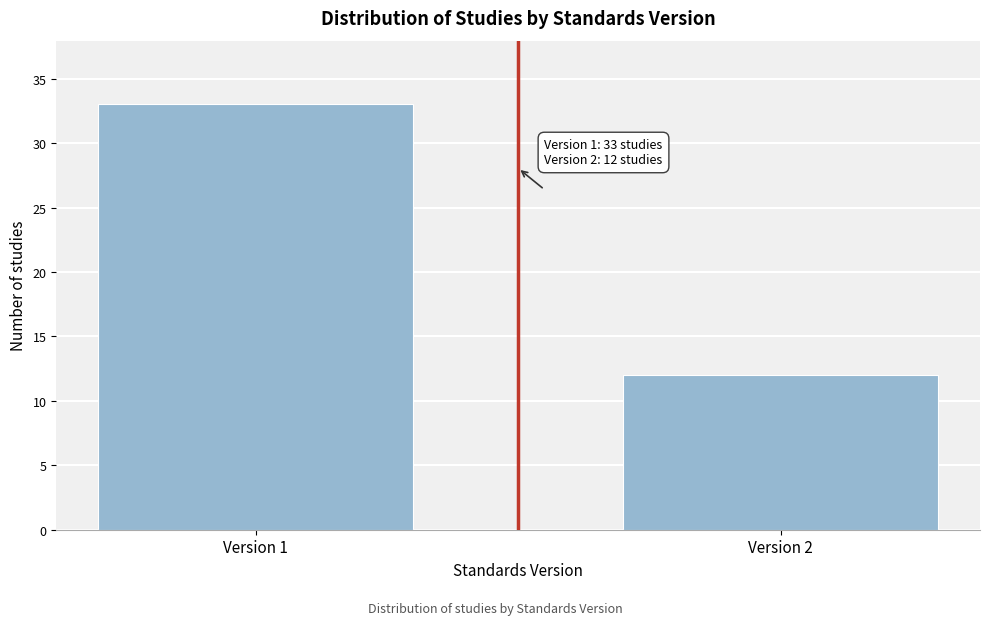

Reading right to left, extract all data points from this chart.

Version 2=12	Version 1=33